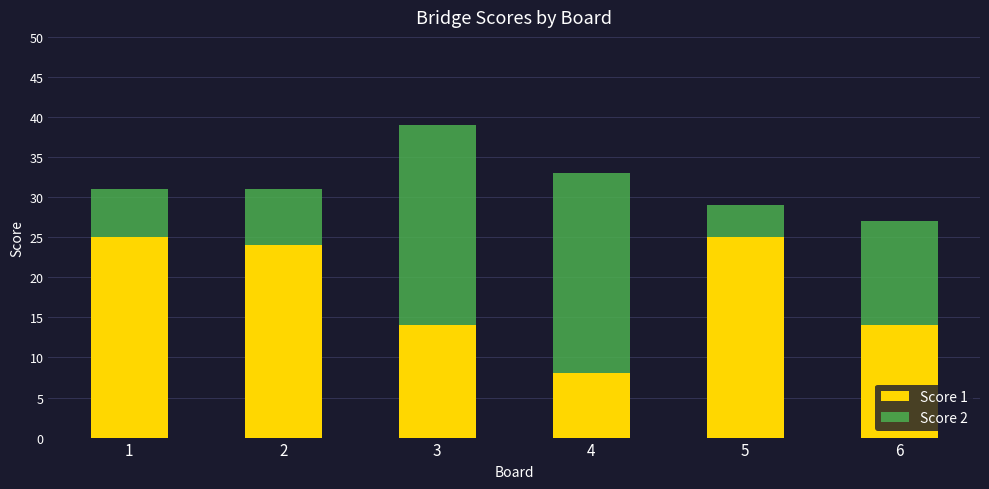

At which category is the sum across all series the highest?

3